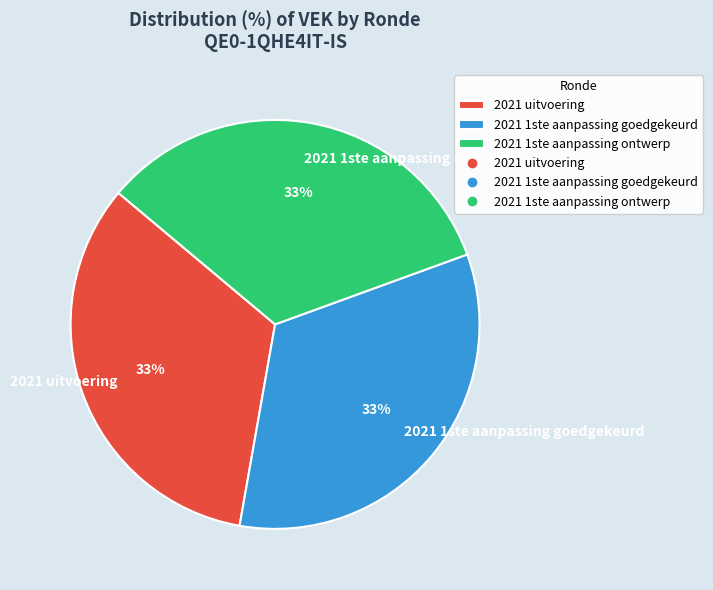

What percentage is the 2021 uitvoering slice, to the nearest percent?

33%